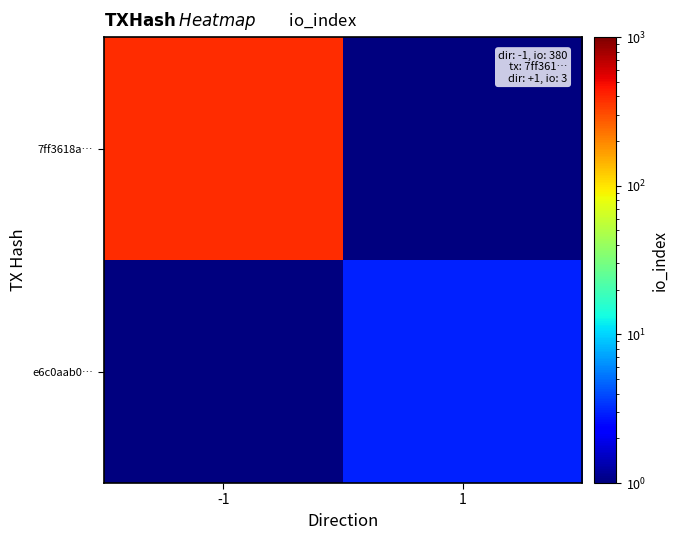

Which category has the lowest value across all series?

1